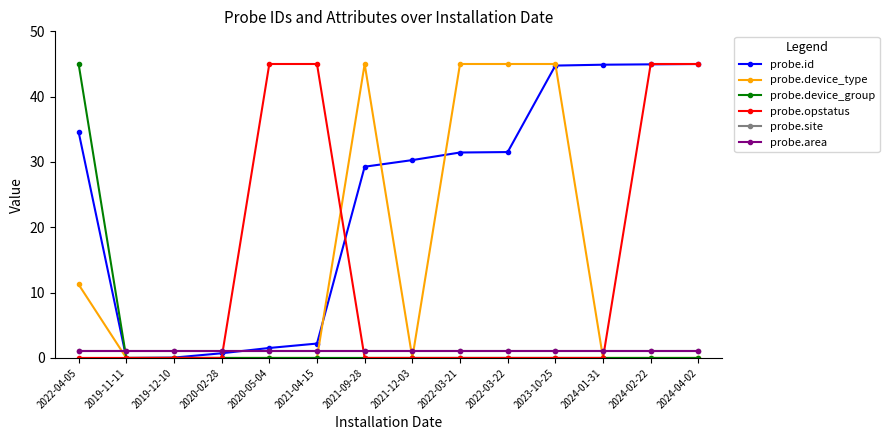

Which series has the widest spread of values?

probe.id